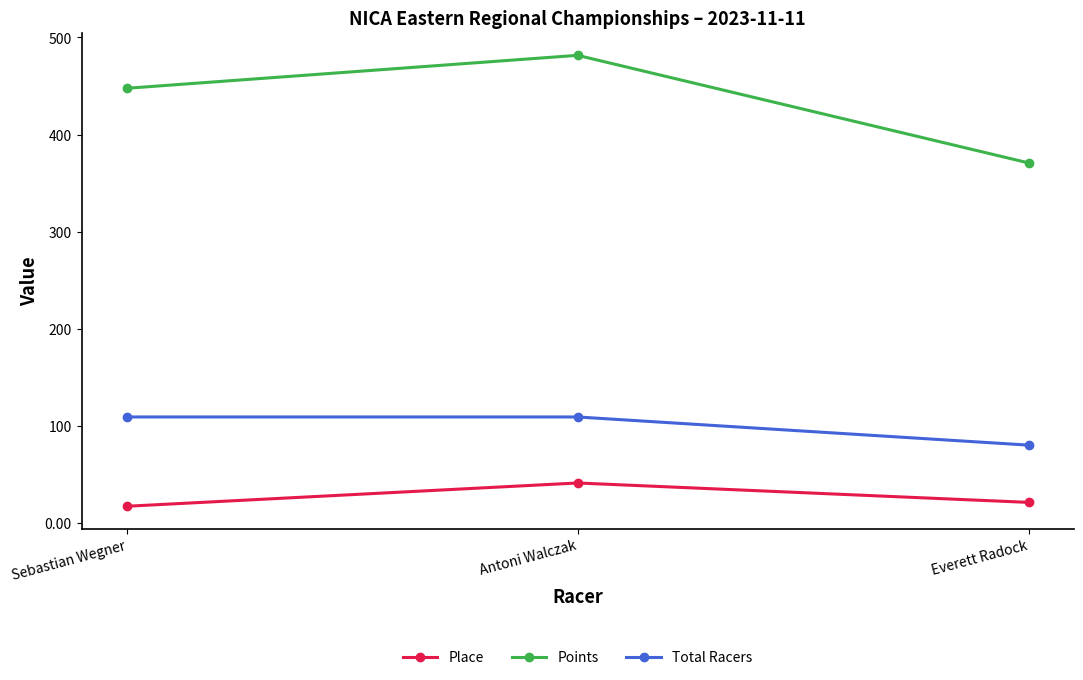

The value of Total Racers at Sebastian Wegner is 51.7. True or false?

False